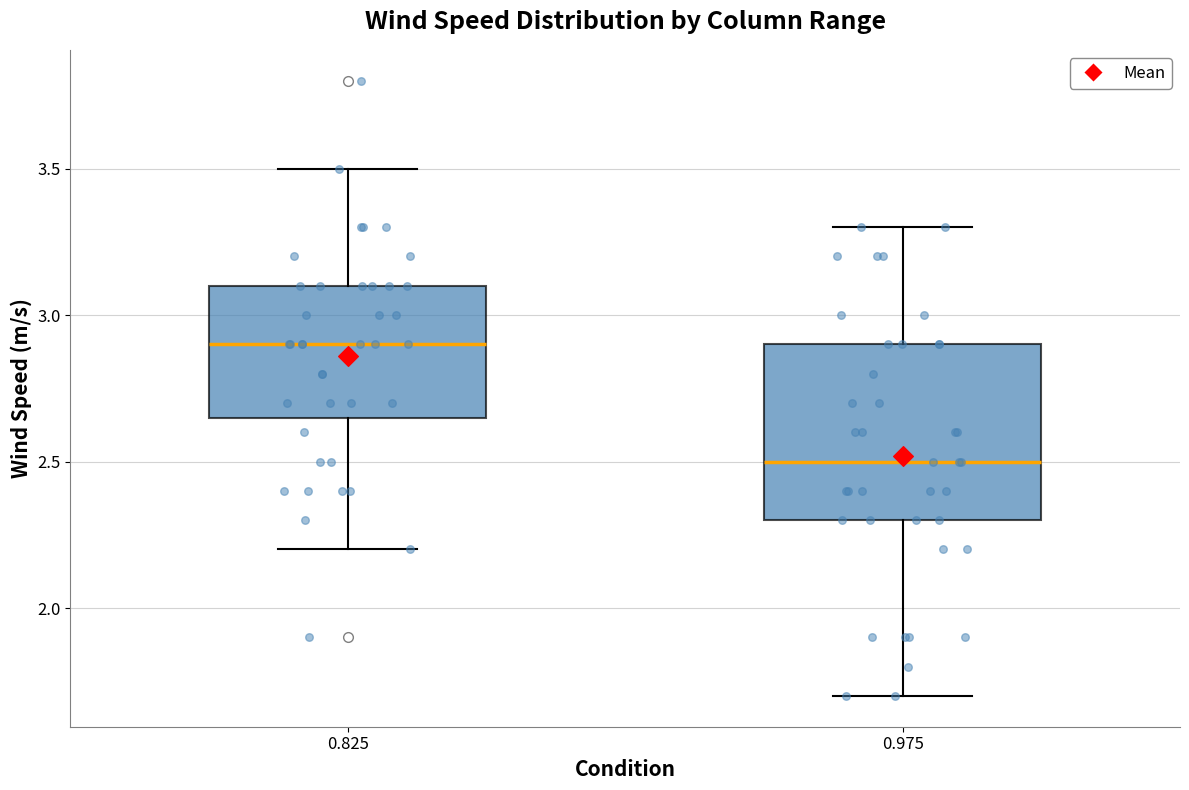

Reading left to right, transcribe this box plot: for each box, give where its median line is, the range the box spans, and where its two whiskers end, as read against the y-axis. The values are not printed on the chart, so give them approximately, as read against the axis.

0.825: median 2.90, box 2.65 to 3.10, whiskers 2.20 to 3.50
0.975: median 2.50, box 2.30 to 2.90, whiskers 1.70 to 3.30